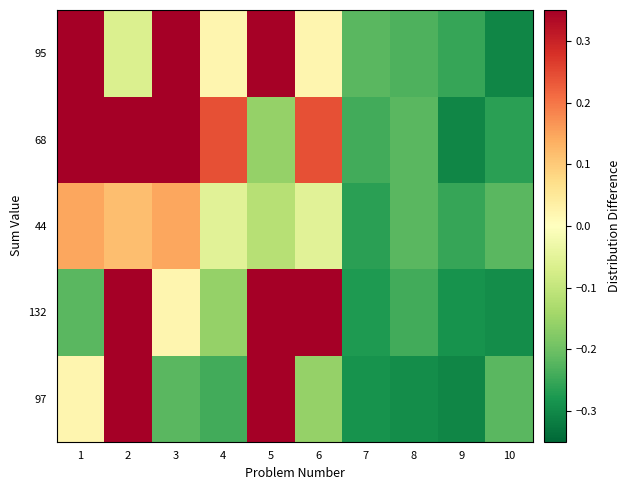

How many data points does each series have?

10